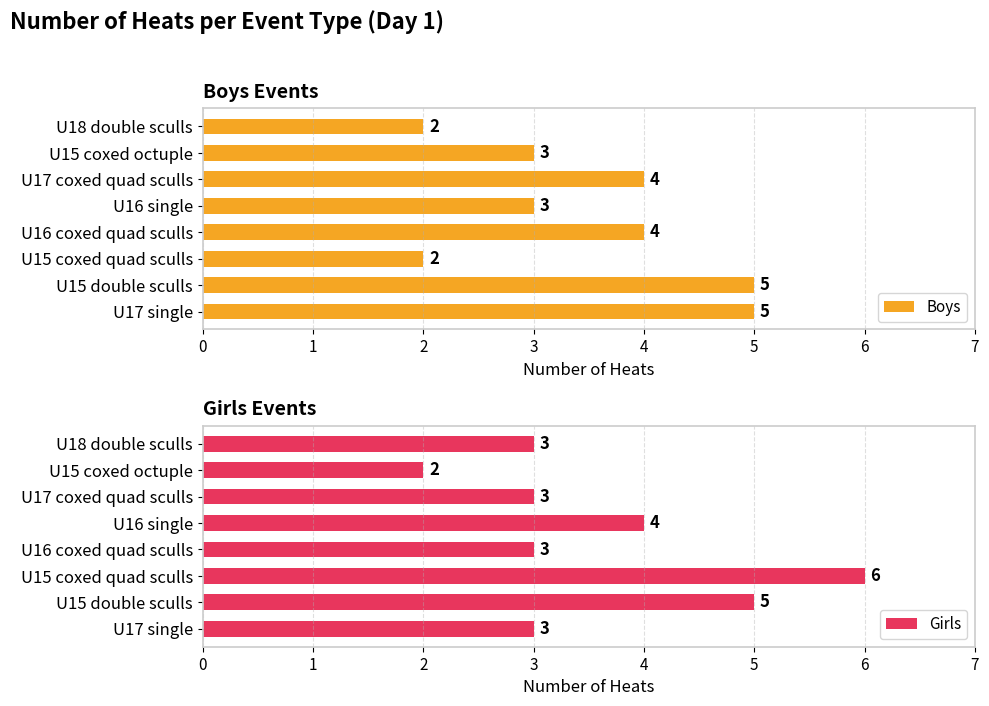

At which label is Girls closest to 4?

U16 single